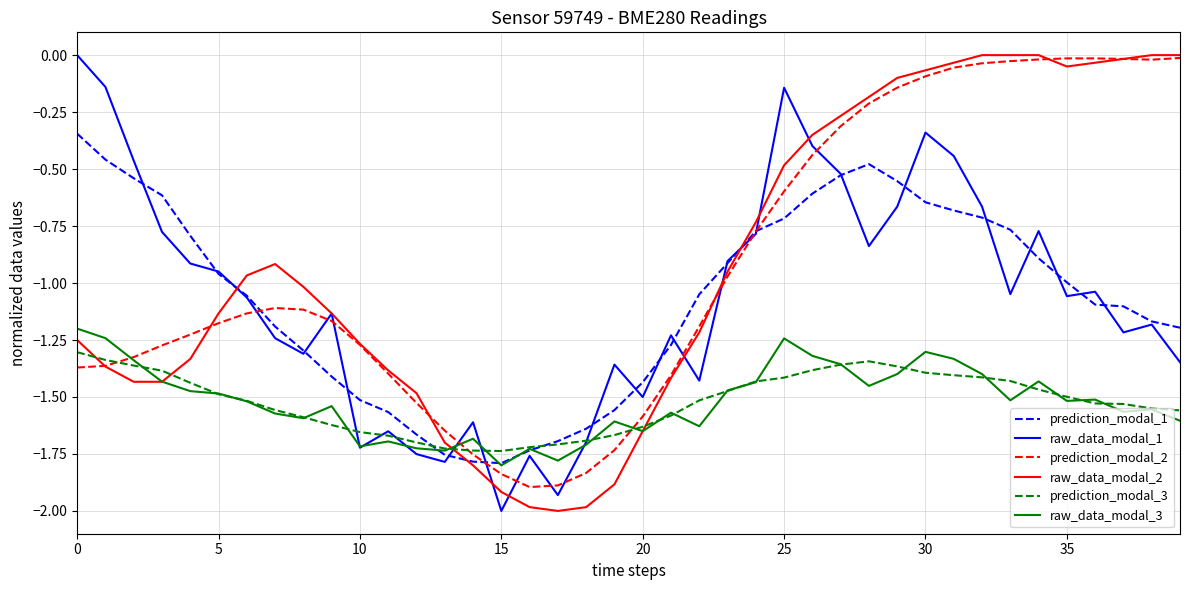

What is the smallest value displayed?

-2.0